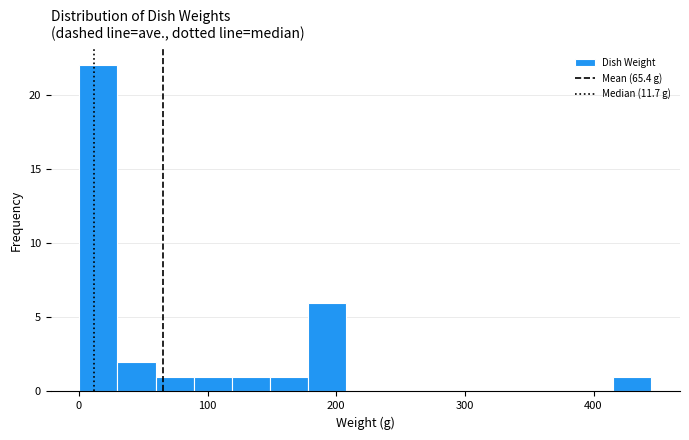

Around what value on the x-axis is the tallest bar? Give the approximate position of its centre, as read against the axis.

20